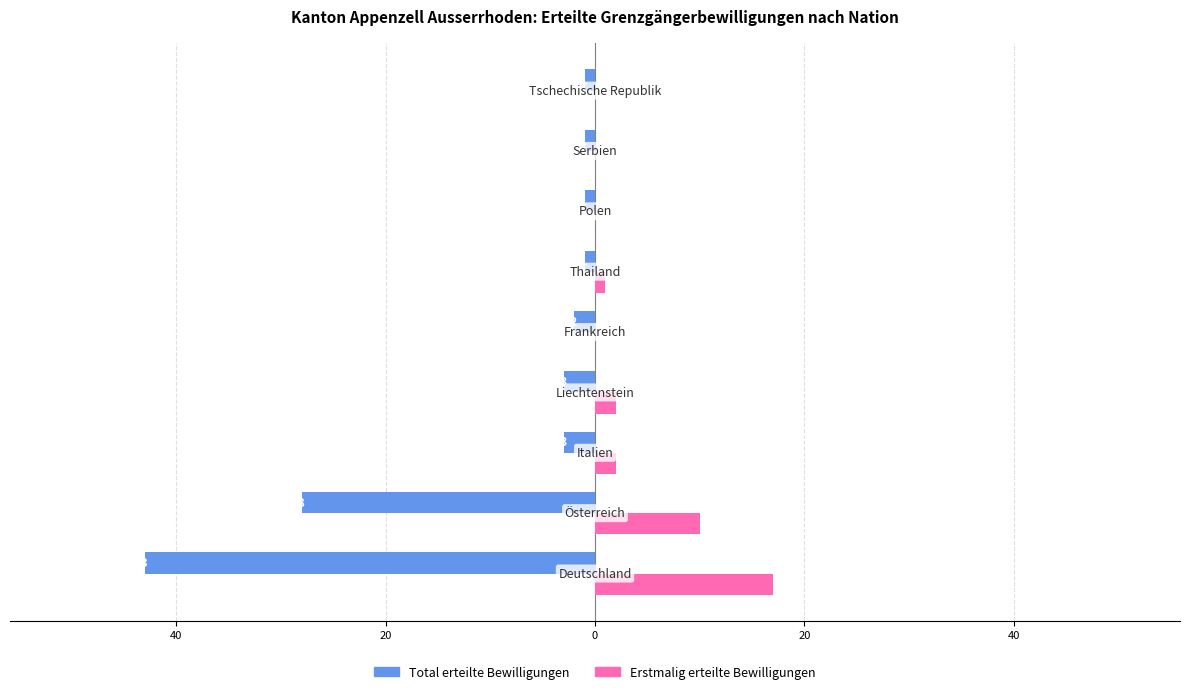

What are all the series names shown in the legend?

Total erteilte Bewilligungen, Erstmalig erteilte Bewilligungen